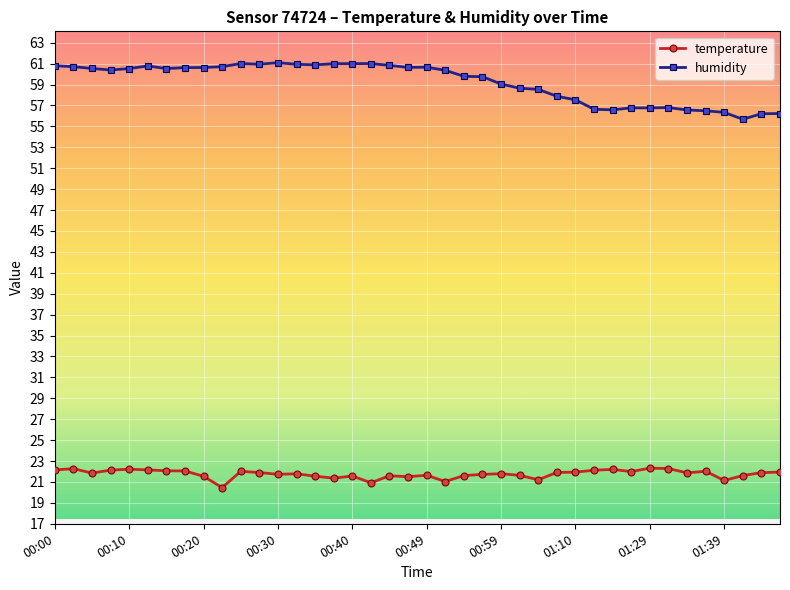

True or false: temperature and humidity intersect in this chart.

False